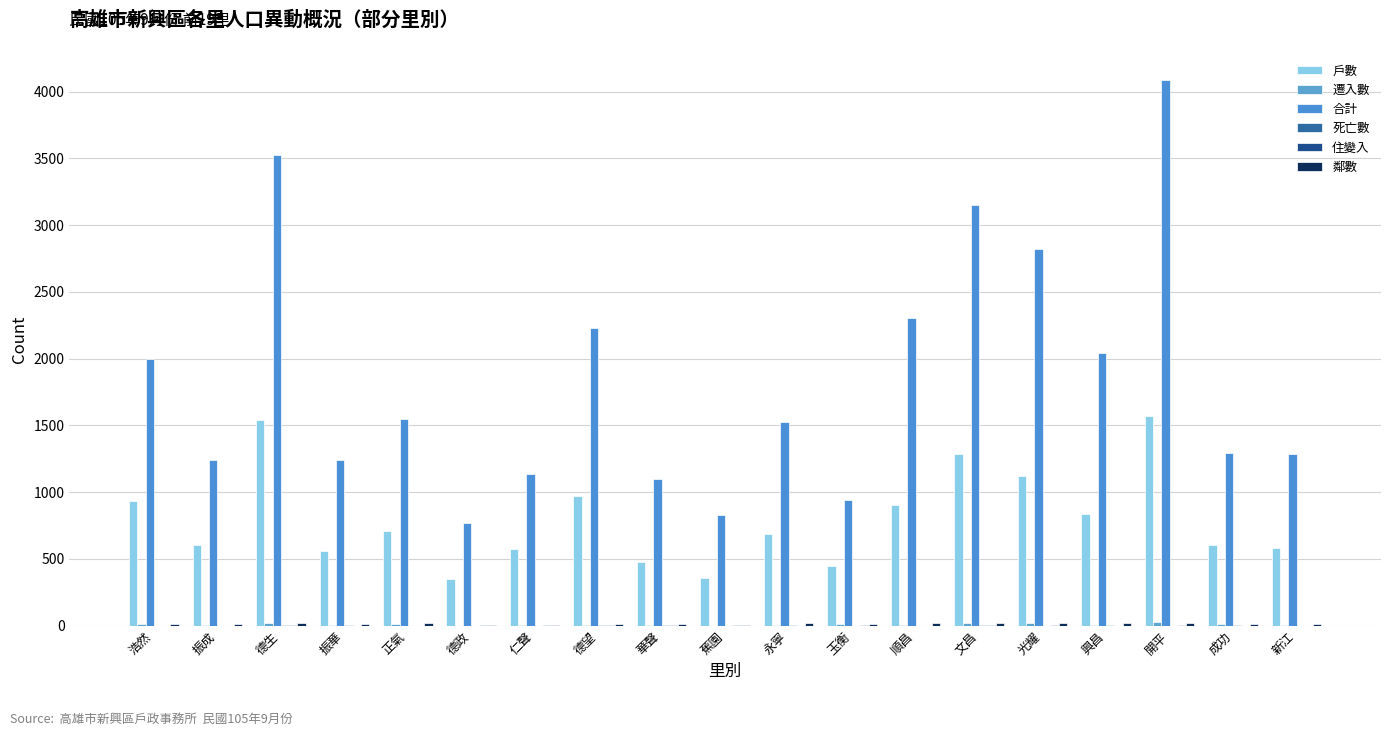

What is the label of the 3rd bar from the right?

開平